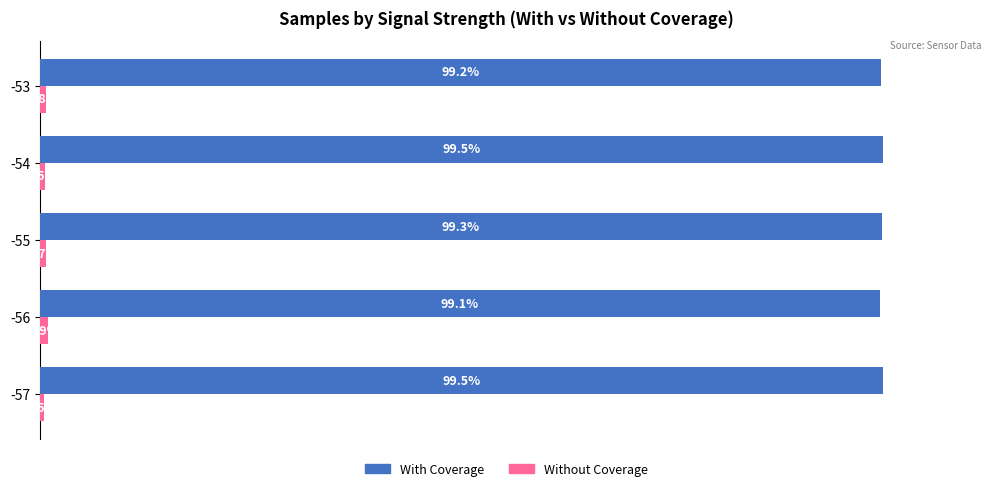

Which series has the largest total across all categories?

With Coverage